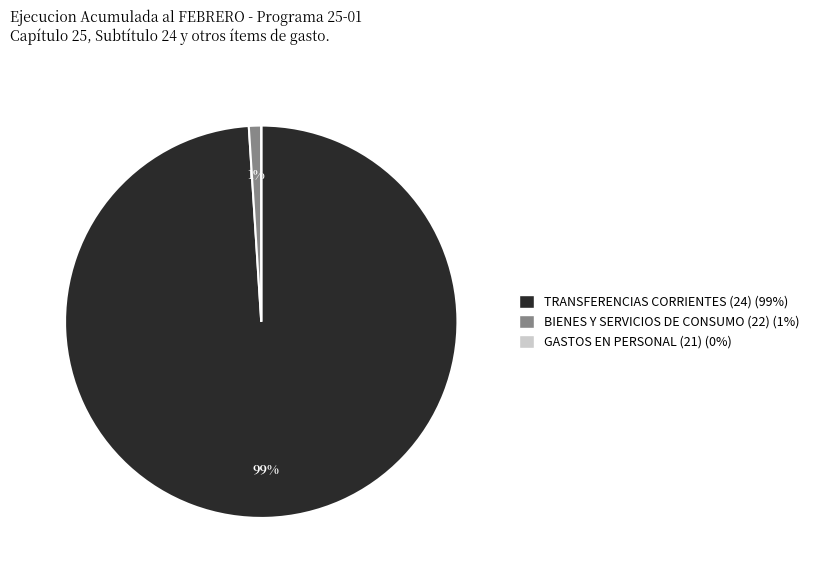

To the nearest percent, what portion does BIENES Y SERVICIOS DE CONSUMO (22) represent?

1%